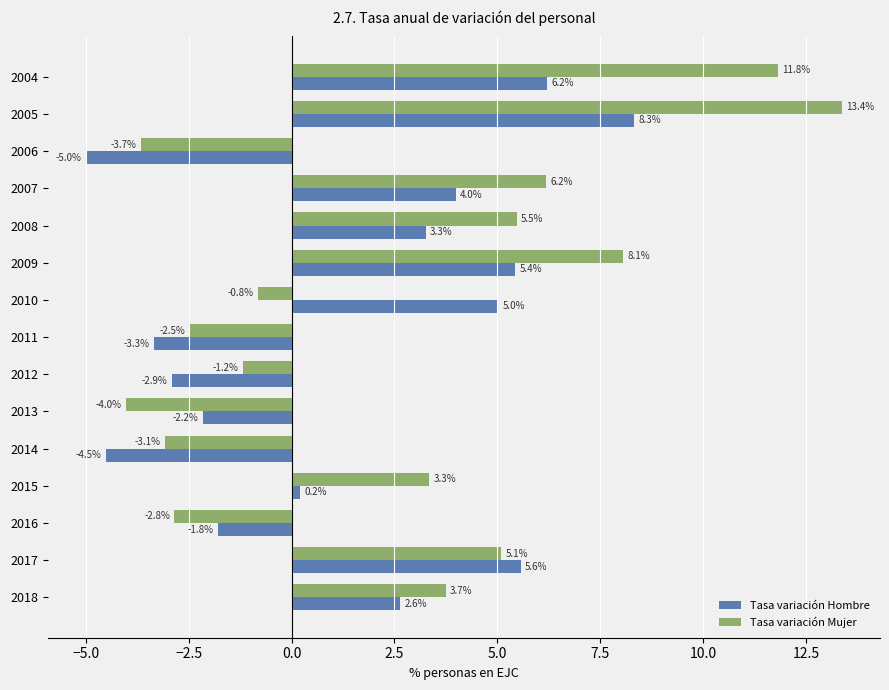

What is the smallest value displayed?

-5.0